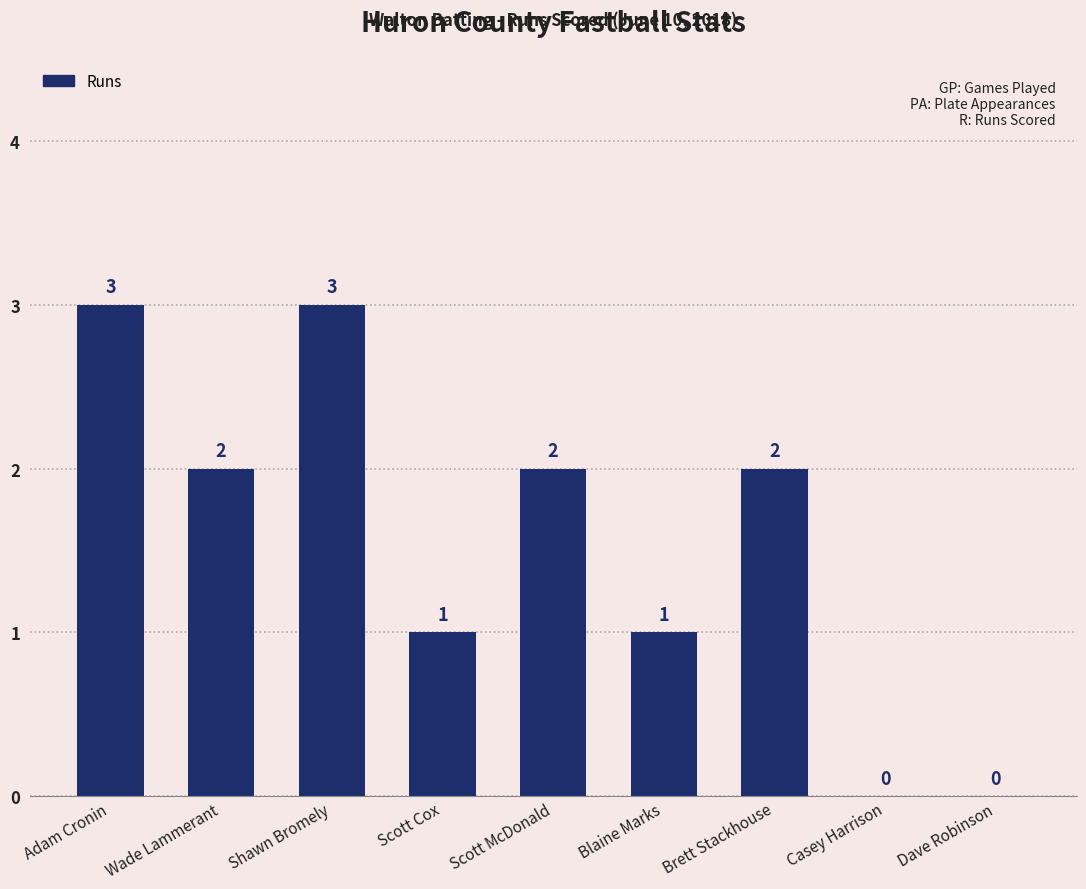

How many values are above zero?

7